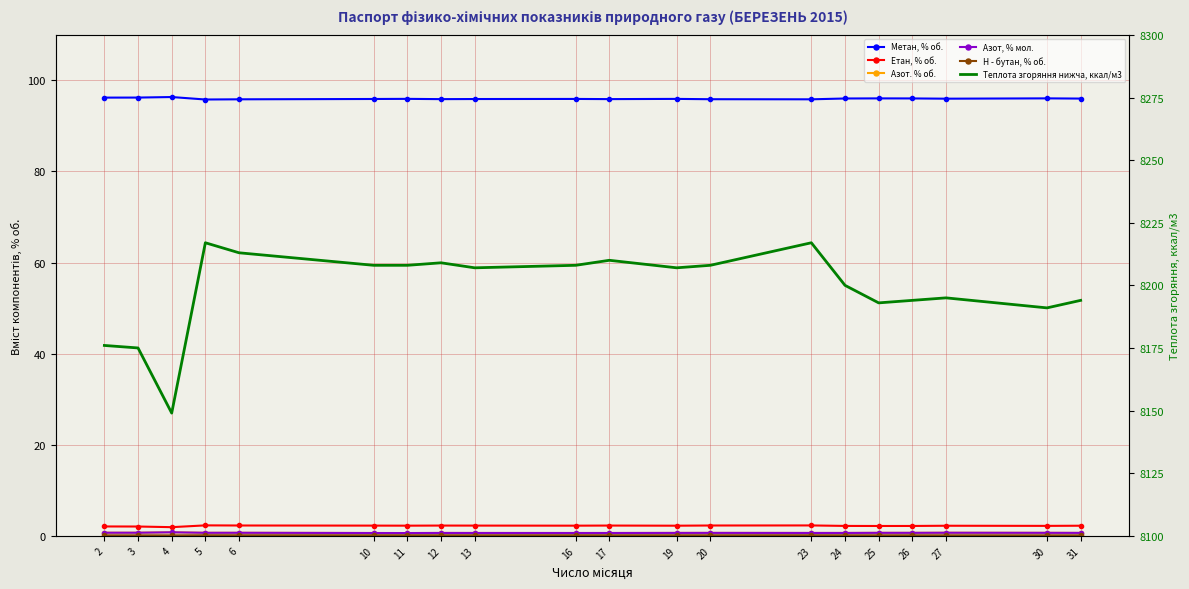

Reading right to left, extract all data points from this chart.

Метан, % об.: 31=96.0	30=96.1	27=96.0	26=96.0	25=96.1	24=96.0	23=95.9	20=95.9	19=95.9	17=95.9	16=95.9	13=95.9	12=95.9	11=96.0	10=95.9	6=95.9	5=95.8	4=96.4	3=96.2	2=96.2
Етан, % об.: 31=2.2	30=2.2	27=2.2	26=2.2	25=2.2	24=2.2	23=2.3	20=2.3	19=2.2	17=2.2	16=2.2	13=2.2	12=2.2	11=2.2	10=2.2	6=2.3	5=2.3	4=1.9	3=2.0	2=2.1
Азот. % об.: 31=0.6	30=0.7	27=0.7	26=0.7	25=0.7	24=0.6	23=0.6	20=0.6	19=0.6	17=0.6	16=0.6	13=0.6	12=0.6	11=0.6	10=0.6	6=0.7	5=0.7	4=0.8	3=0.7	2=0.7
Азот, % мол.: 31=0.6	30=0.7	27=0.7	26=0.7	25=0.7	24=0.6	23=0.6	20=0.6	19=0.6	17=0.6	16=0.6	13=0.6	12=0.6	11=0.6	10=0.6	6=0.7	5=0.7	4=0.8	3=0.7	2=0.7
Н - бутан, % об.: 31=0.1	30=0.1	27=0.1	26=0.1	25=0.1	24=0.1	23=0.1	20=0.1	19=0.1	17=0.1	16=0.1	13=0.1	12=0.1	11=0.1	10=0.1	6=0.1	5=0.1	4=0.1	3=0.1	2=0.1
Теплота згоряння нижча, ккал/м3: 31=8194.0	30=8191.0	27=8195.0	26=8194.0	25=8193.0	24=8200.0	23=8217.0	20=8208.0	19=8207.0	17=8210.0	16=8208.0	13=8207.0	12=8209.0	11=8208.0	10=8208.0	6=8213.0	5=8217.0	4=8149.0	3=8175.0	2=8176.0